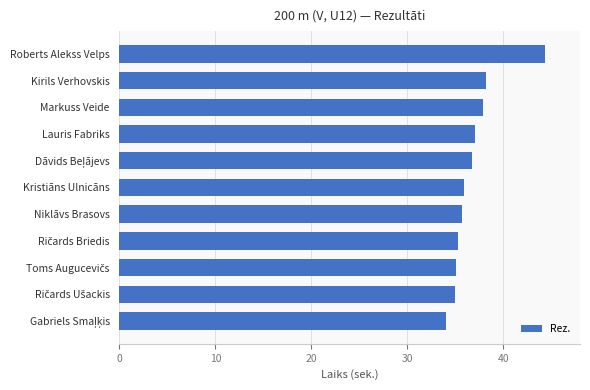

What is the sum of all values?

405.1